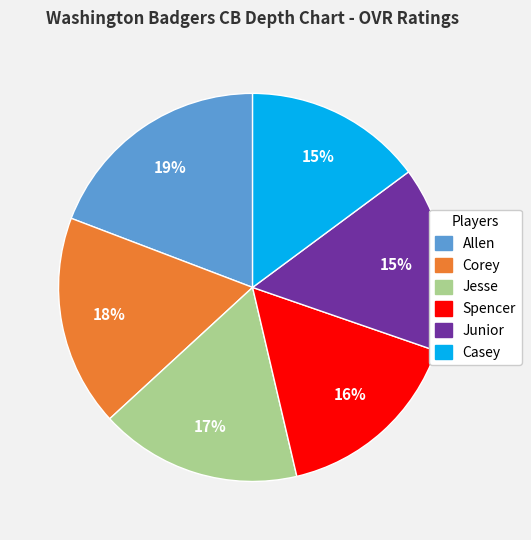

To the nearest percent, what is the average slice percentage?

17%